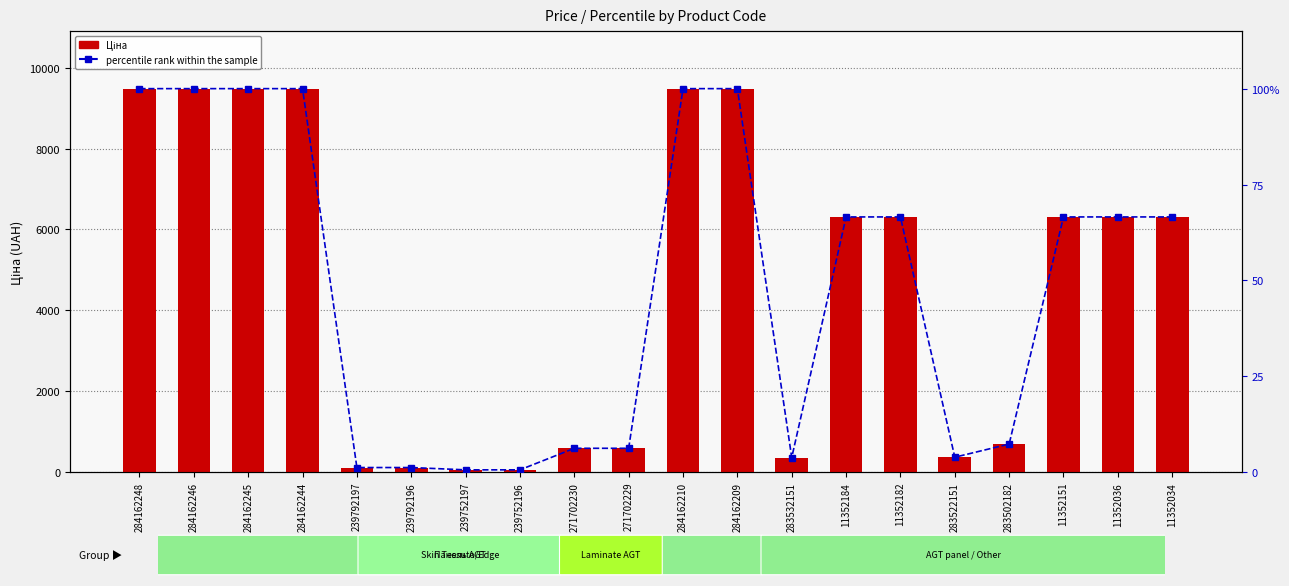

Which series has the largest range (max minus min)?

Ціна